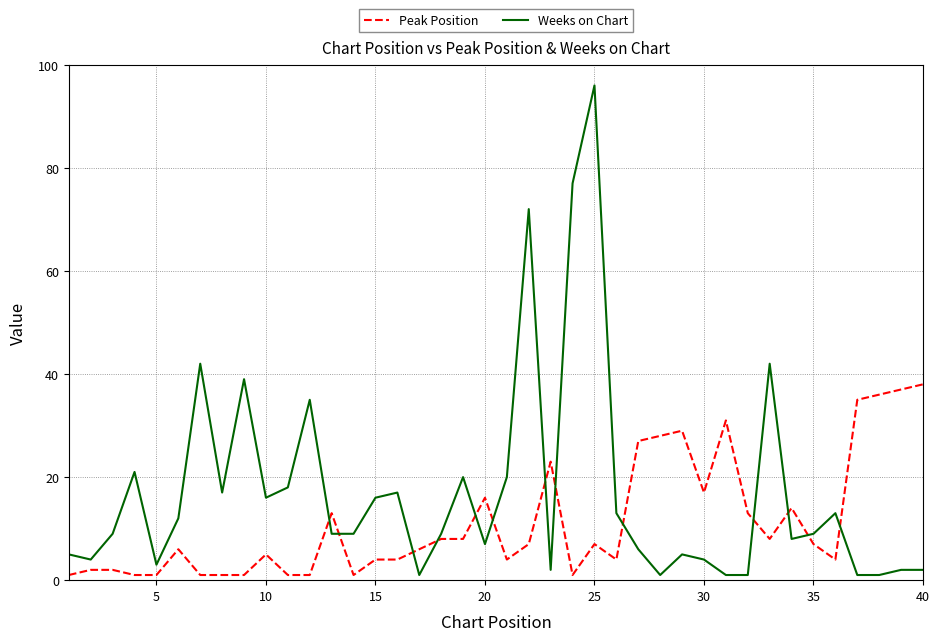

What is the highest value of the Weeks on Chart series?

96